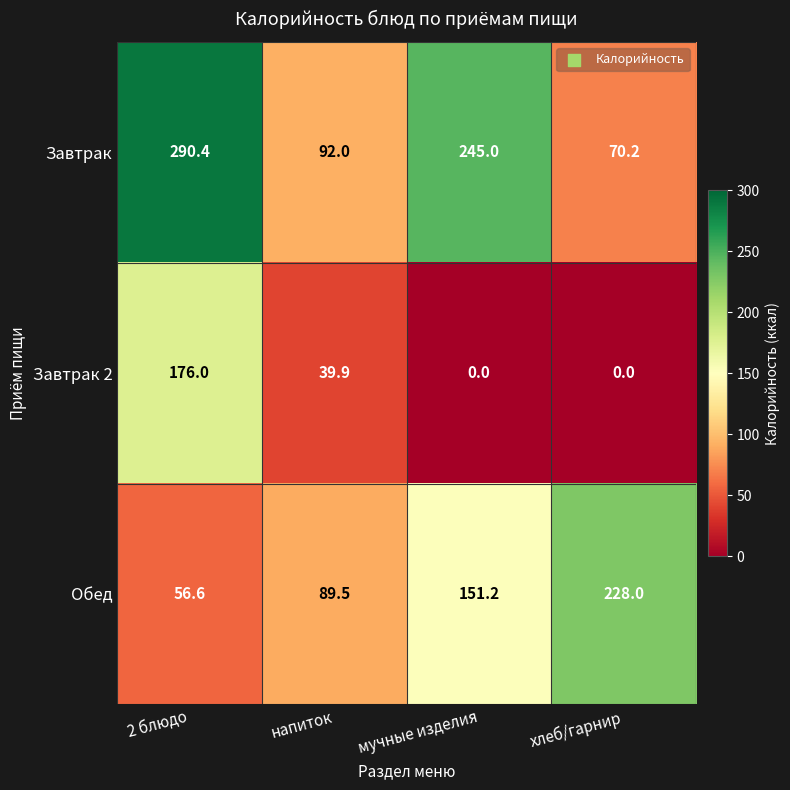

At which category is the sum across all series the highest?

2 блюдо